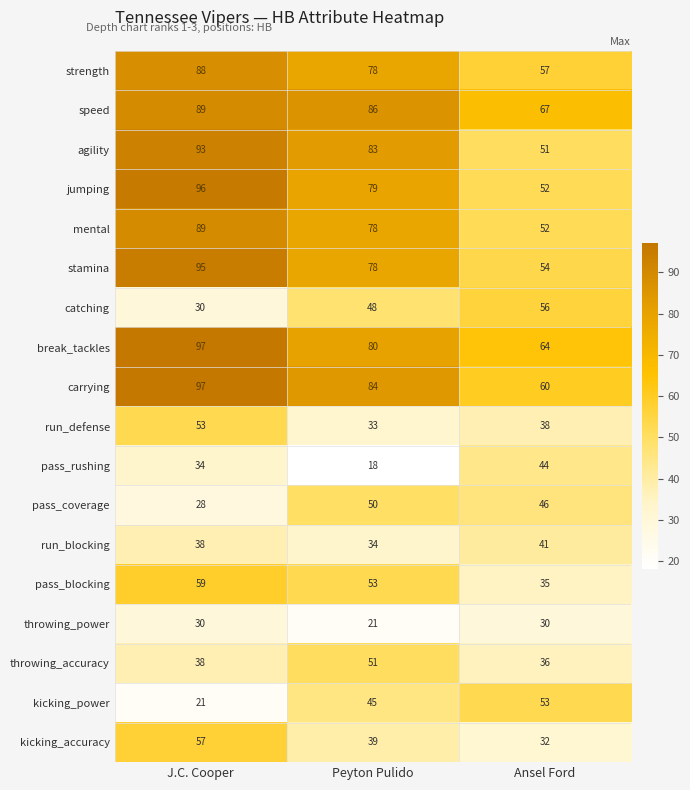

Is it true that agility equals 160 at J.C. Cooper?

False